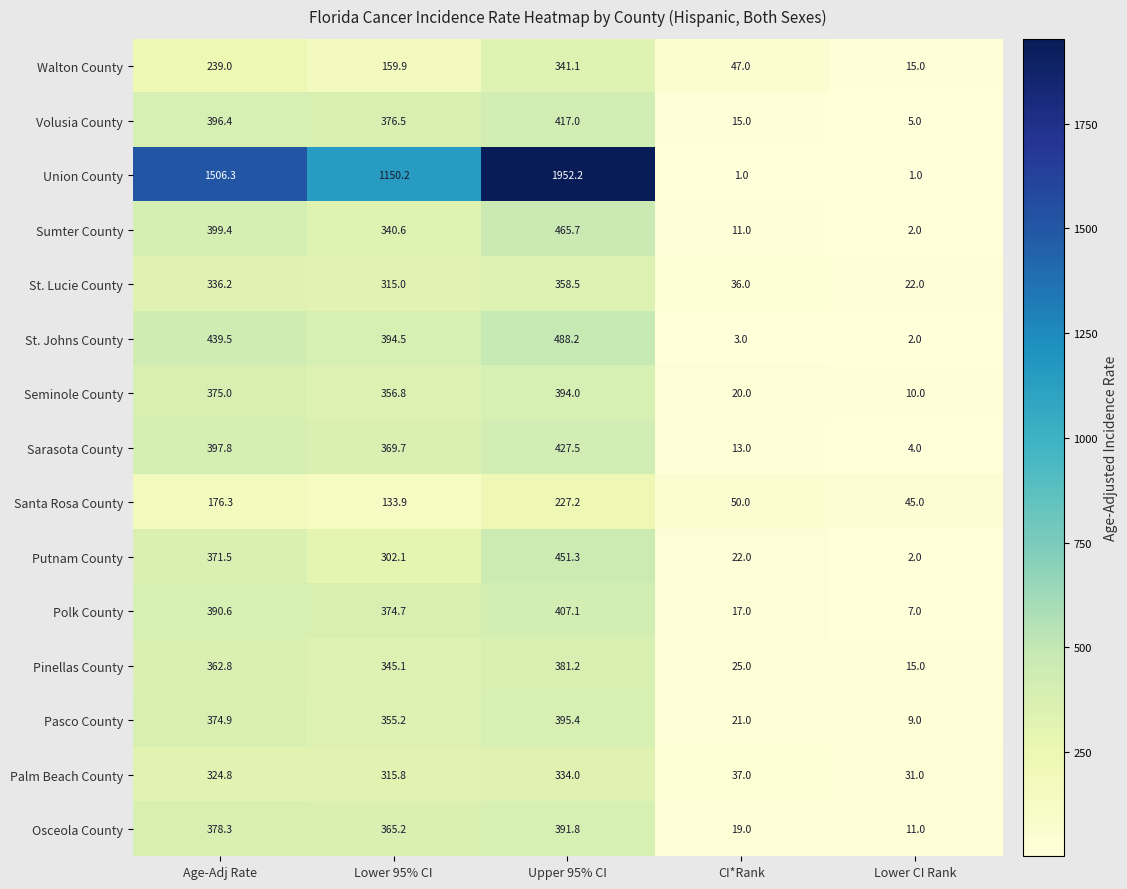

What is the difference between the second highest and minimum values in the Walton County series?

224.0